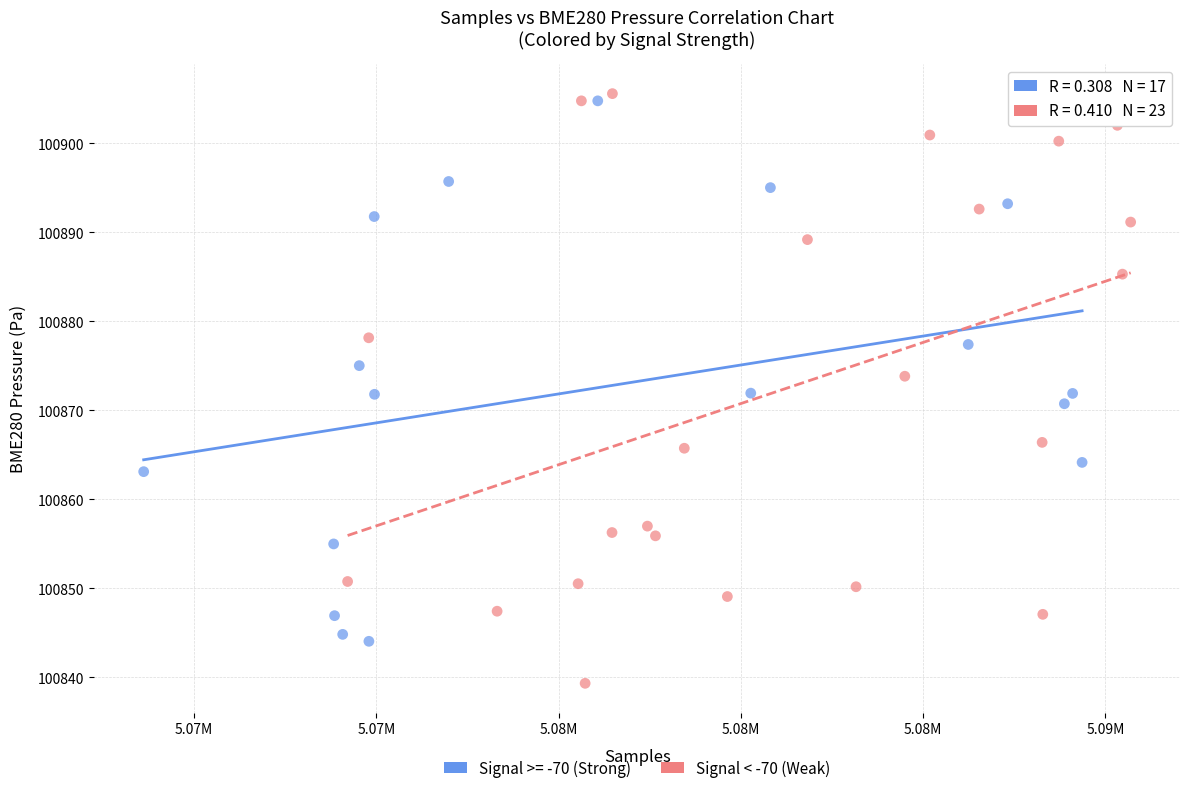

Which series has the widest spread of Y values?

Signal < -70 (Weak)